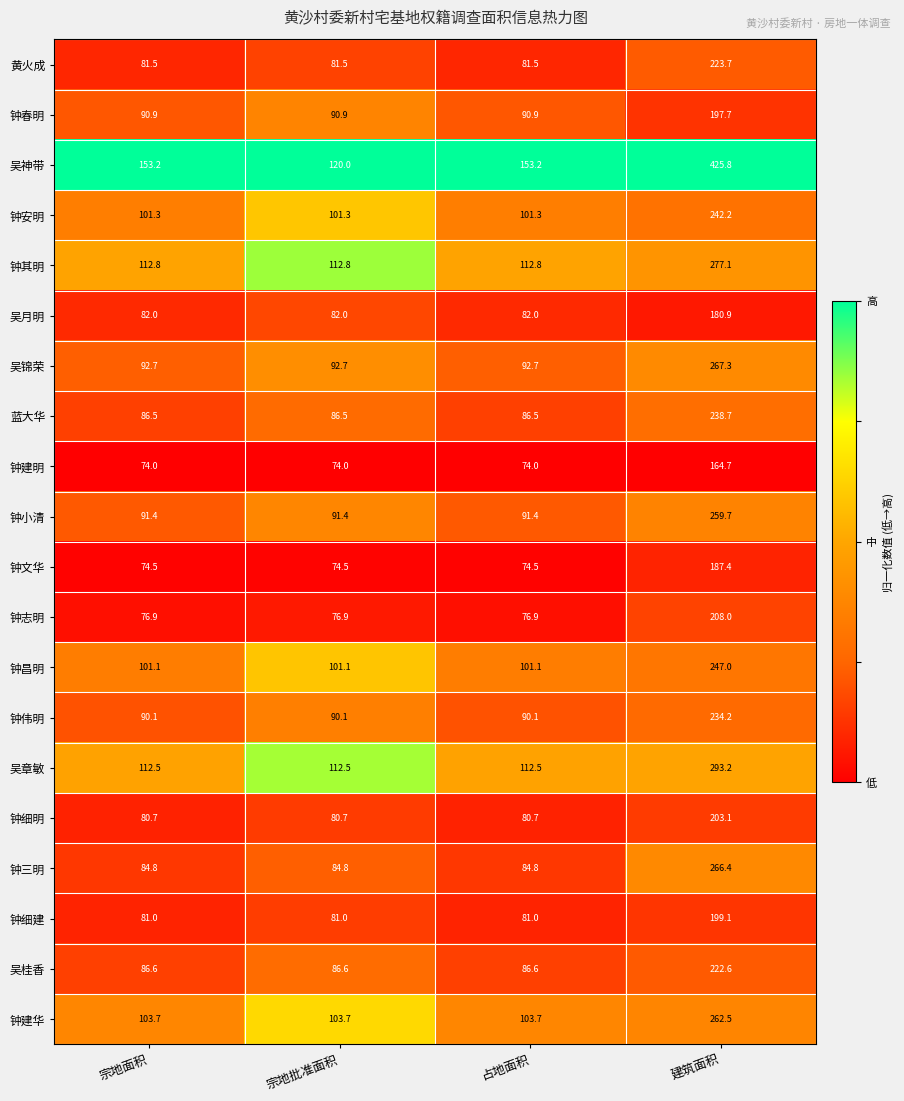

What is the maximum value for 钟建明?

164.7